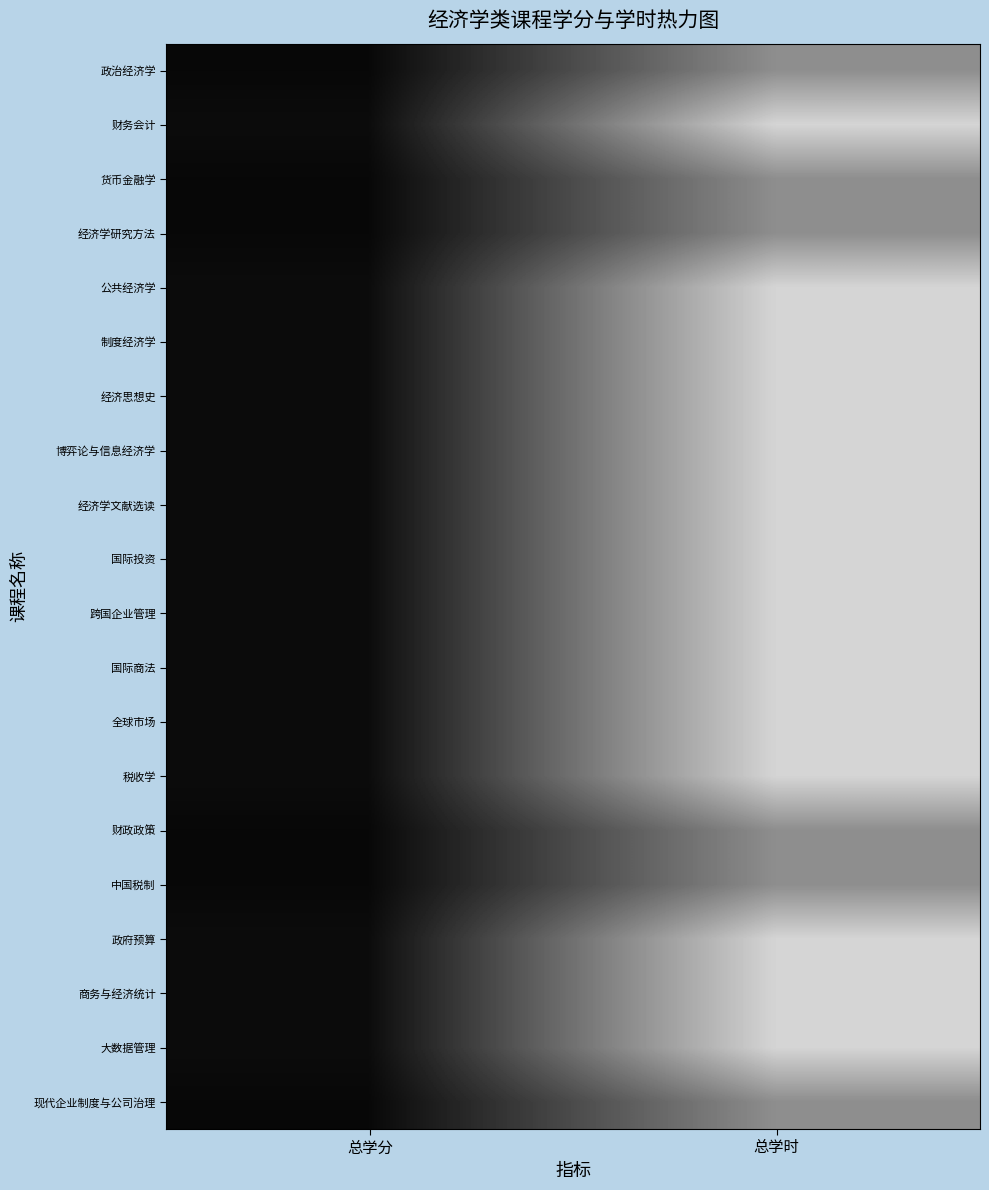

What is the total value across all series at 总学分?

54